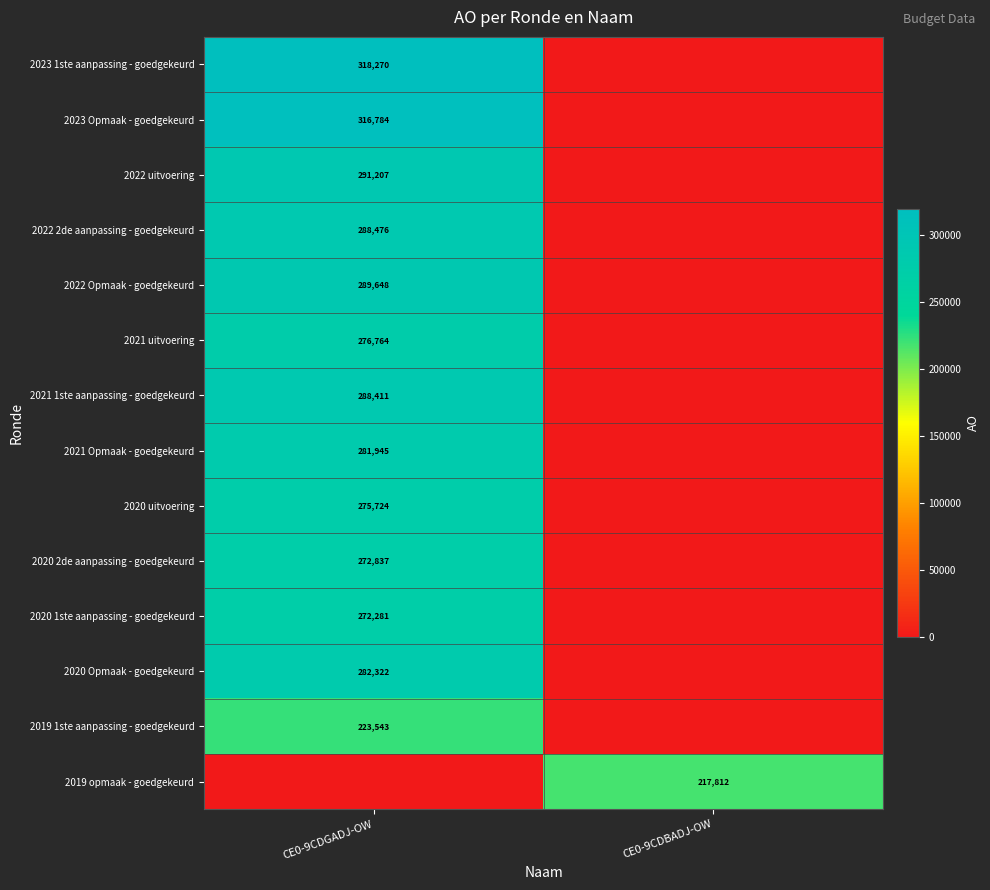

The 2020 2de aanpassing - goedgekeurd series shows 272837 at CE0-9CDGADJ-OW. True or false?

True